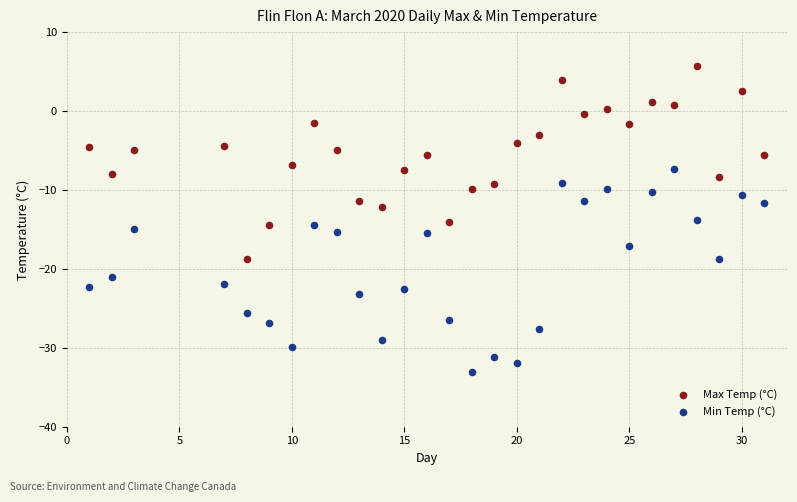

Which series contains the lowest Y value?

Min Temp (°C)